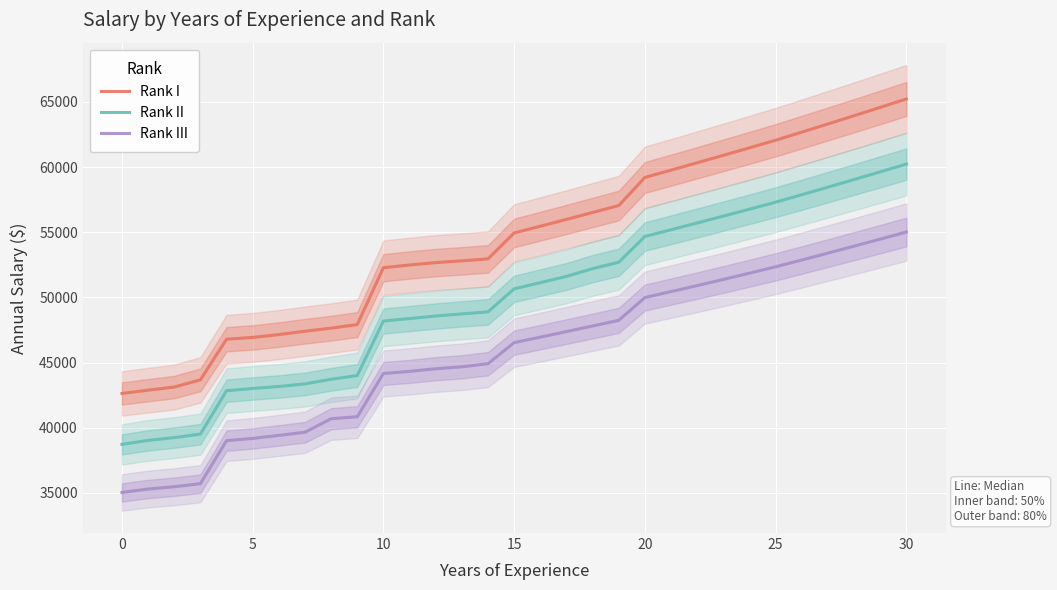

What is the label of the 14th point from the right?

17